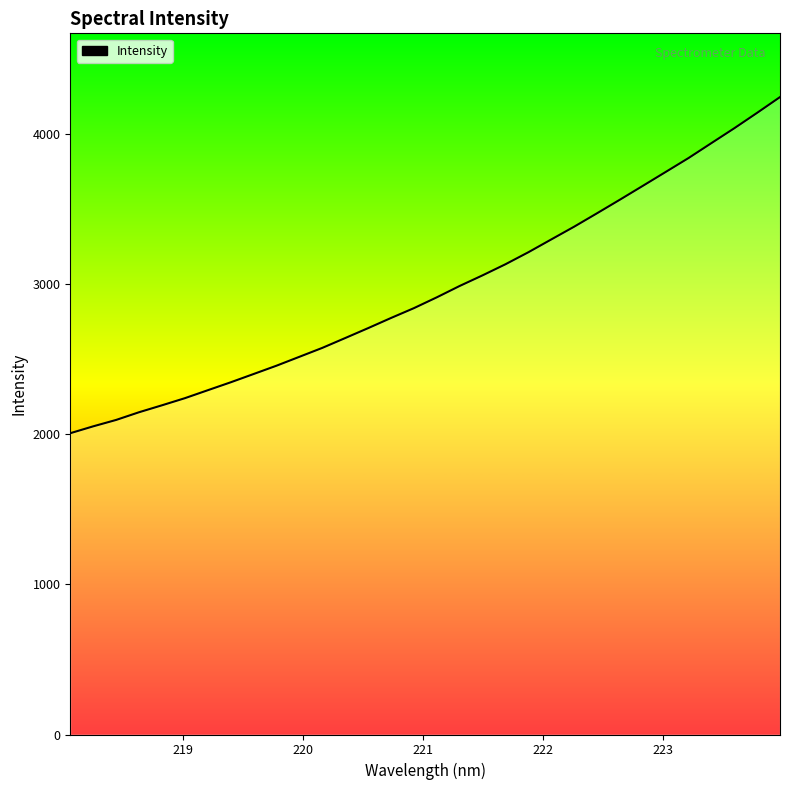

How many lines are shown in the chart?

1